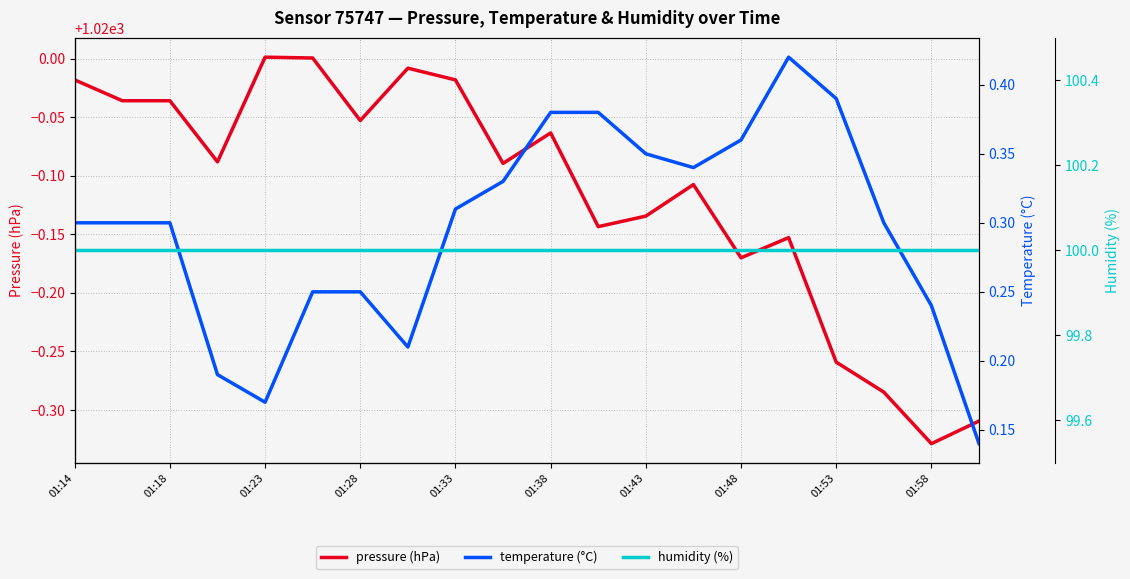

True or false: pressure (hPa) and humidity (%) intersect in this chart.

False